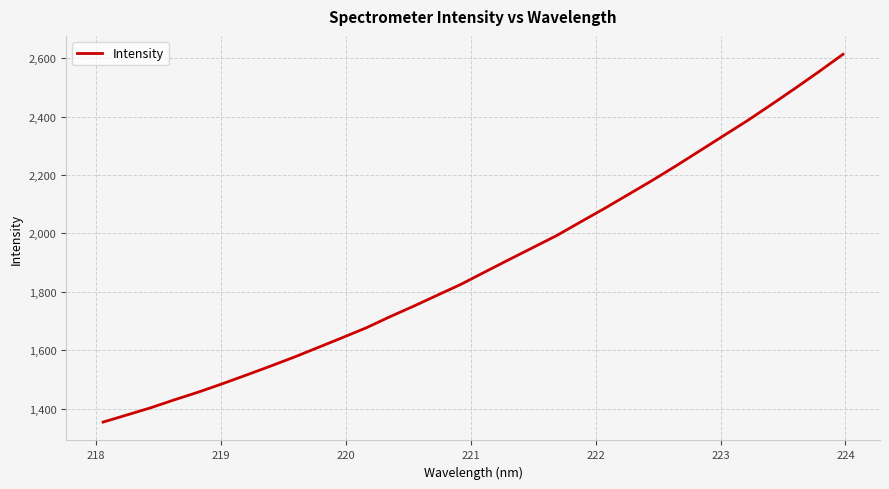

Is this an area chart (filled region under the line)?

No